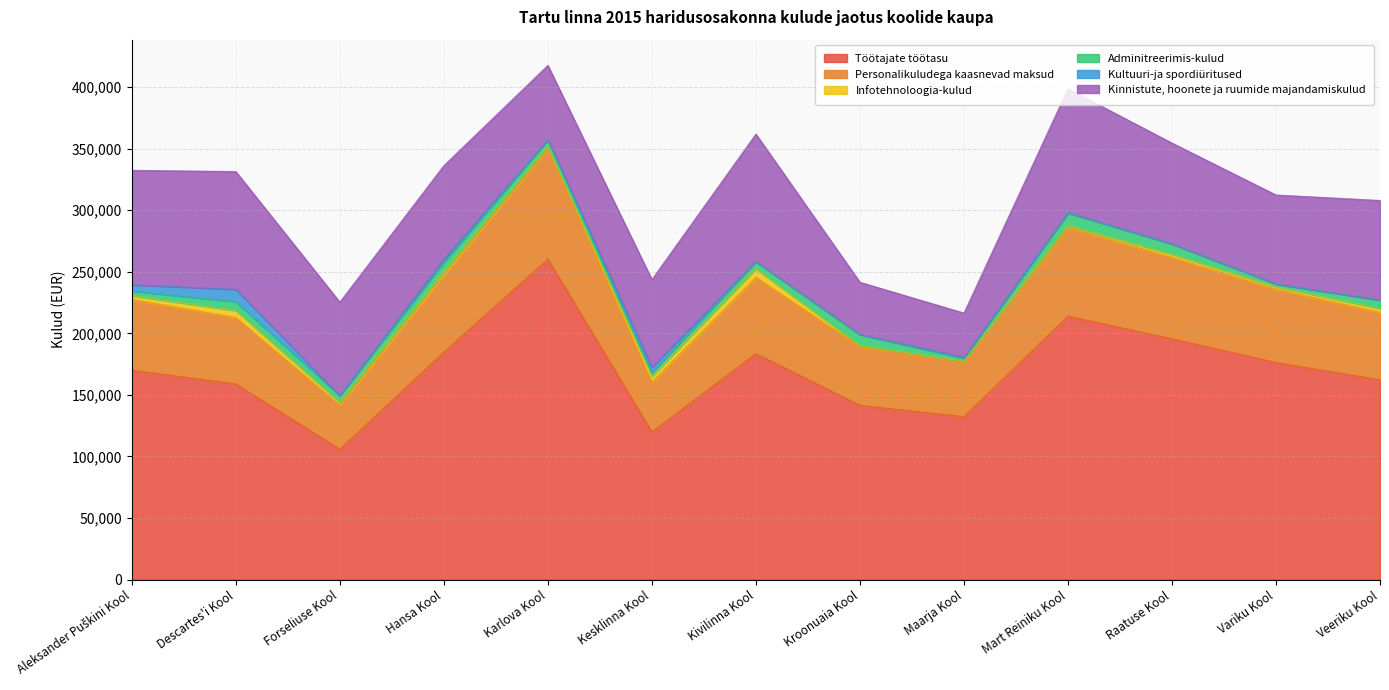

What is the sum of all Töötajate töötasu values?

2205166